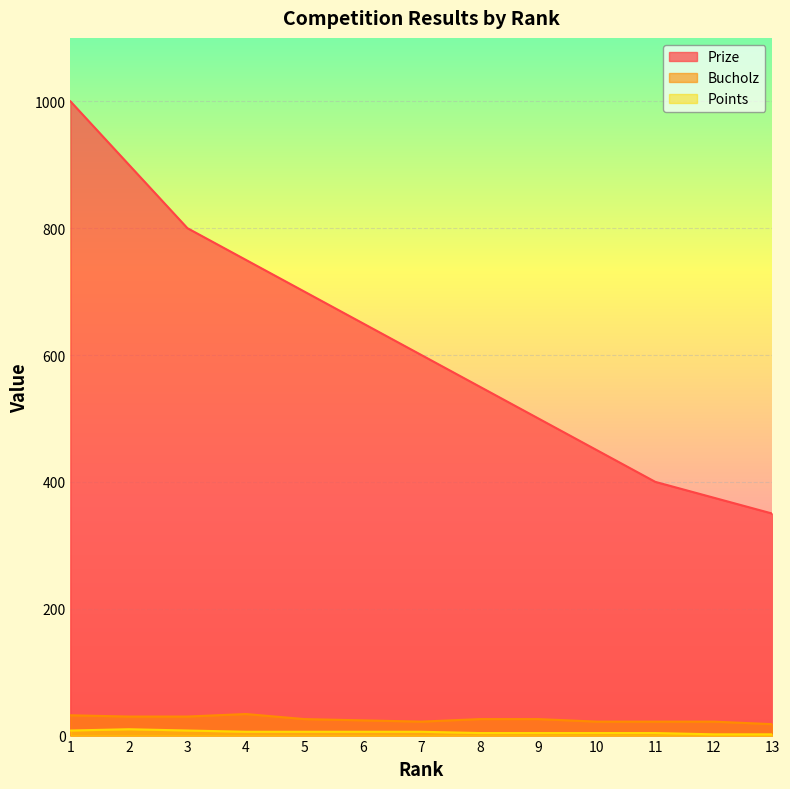

What is the approximate value of Prize at 9?

500